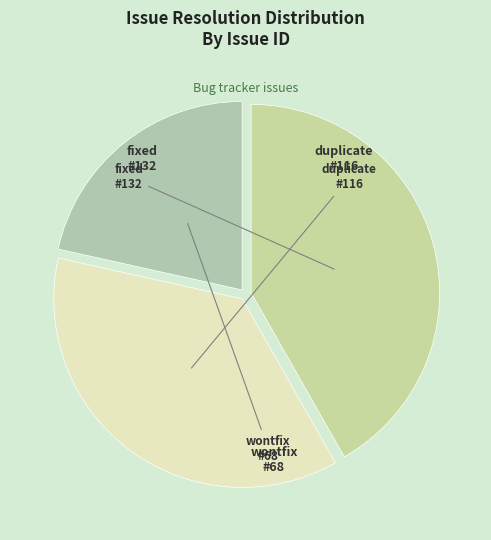

Is the sum of fixed and duplicate greater than half?

Yes